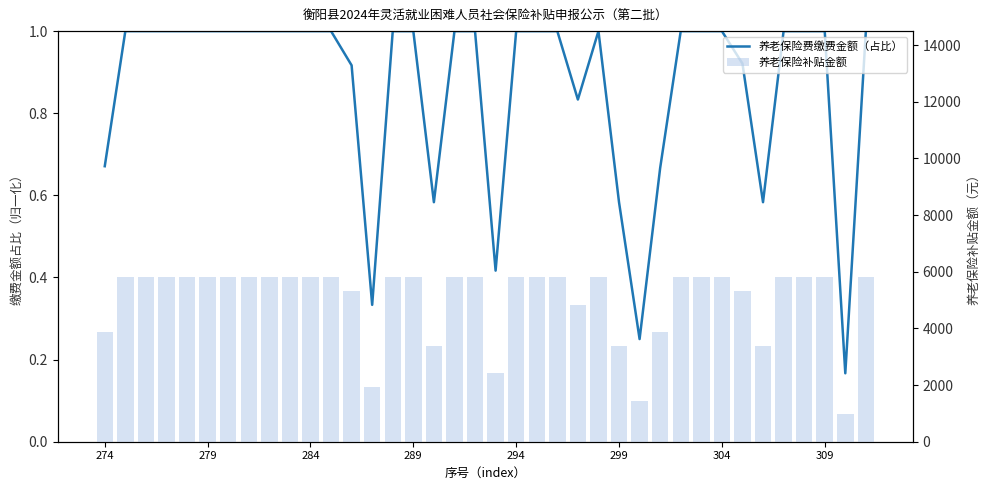

At which category is the sum across all series the highest?

279